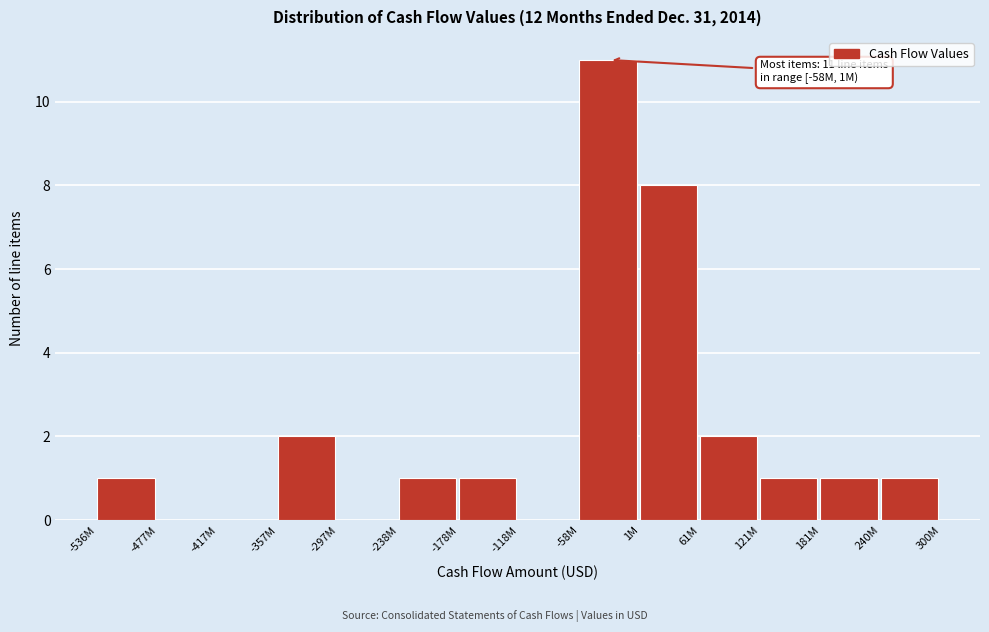

Reading left to right, transcribe all the data shown in this chart.

-536M=1	-477M=0	-417M=0	-357M=2	-297M=0	-238M=1	-178M=1	-118M=0	-58M=11	1M=8	61M=2	121M=1	181M=1	240M=1